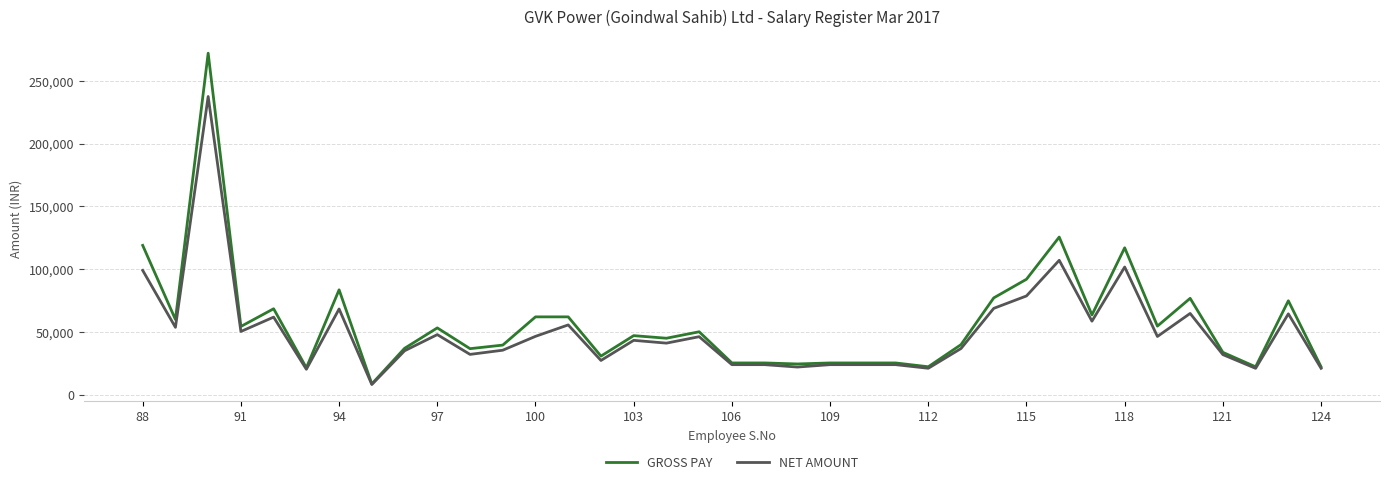

What is the greatest value displayed?

272010